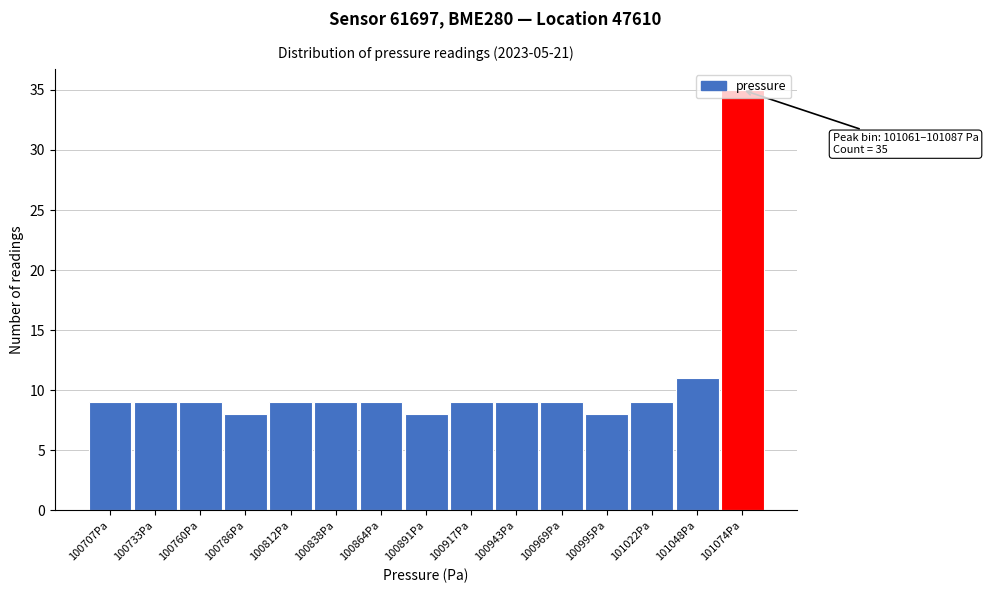

Which range on the x-axis has the tallest bar?

101060 to 101085